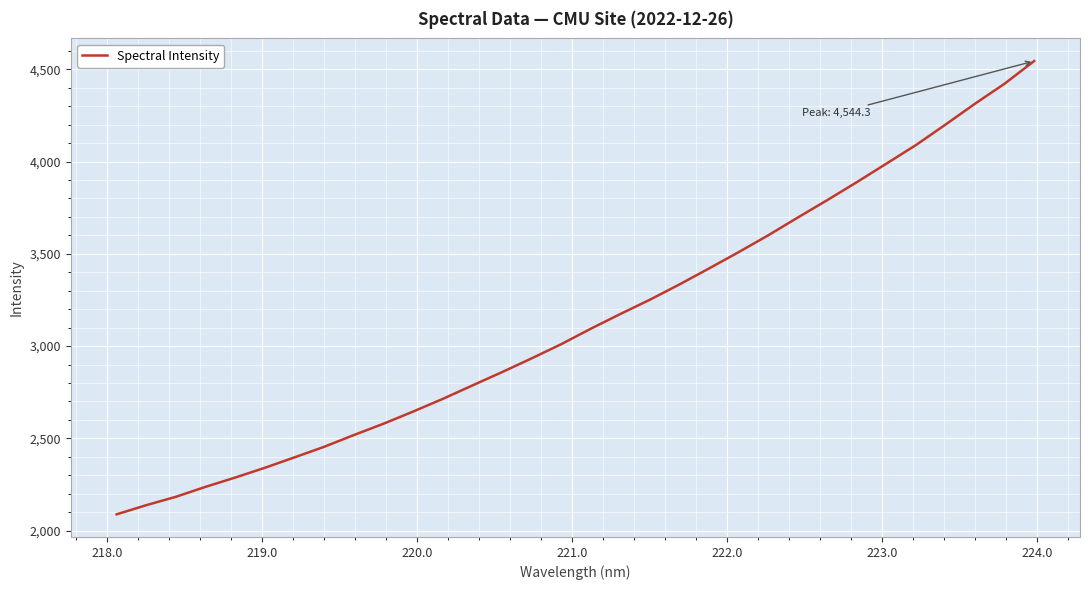

What is the difference between the maximum and minimum values?

2455.8